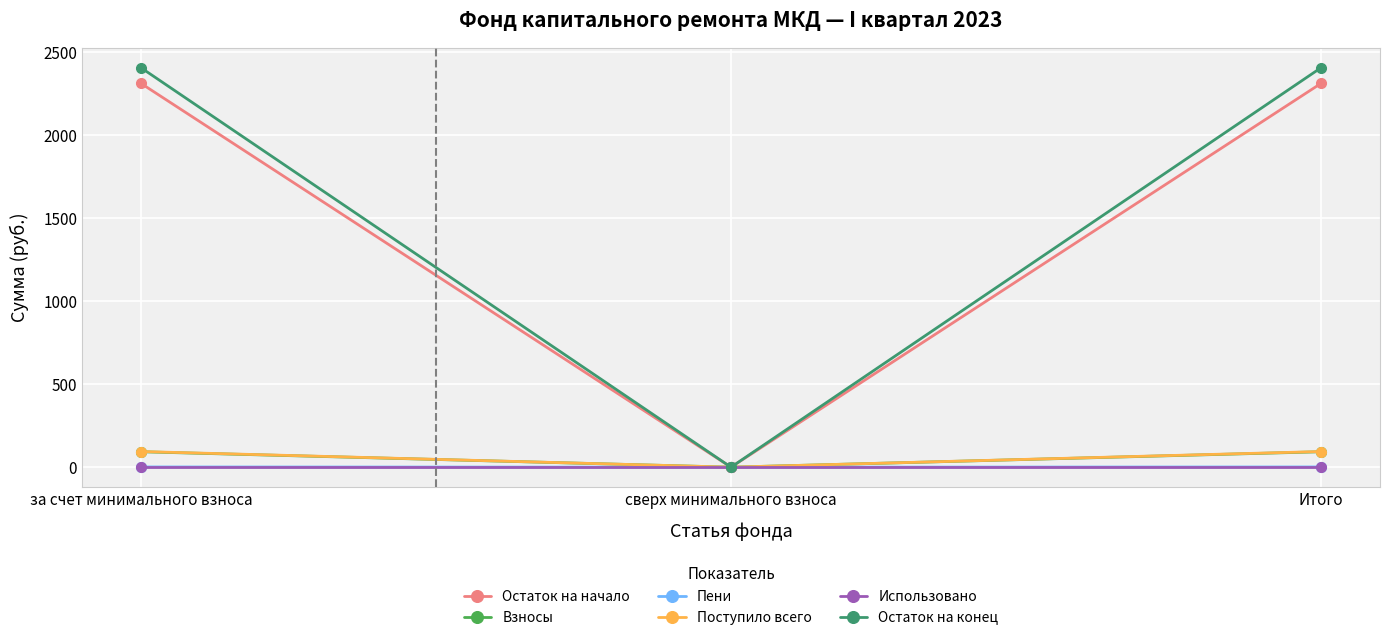

At which label does Остаток на начало reach its minimum?

сверх минимального взноса